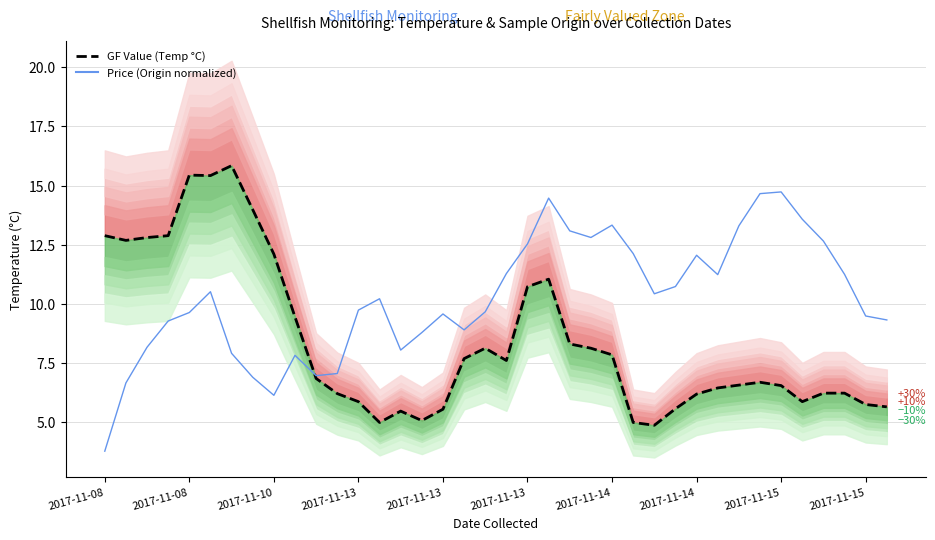

What is the sum of the GF Value (Temperature °C) values at 13 and 34?

11.2